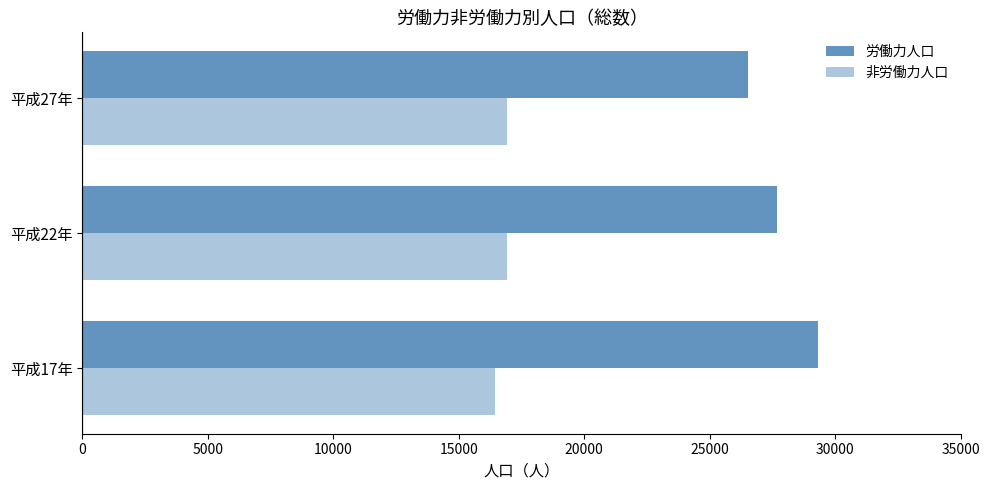

Count the number of data series in this chart.

2